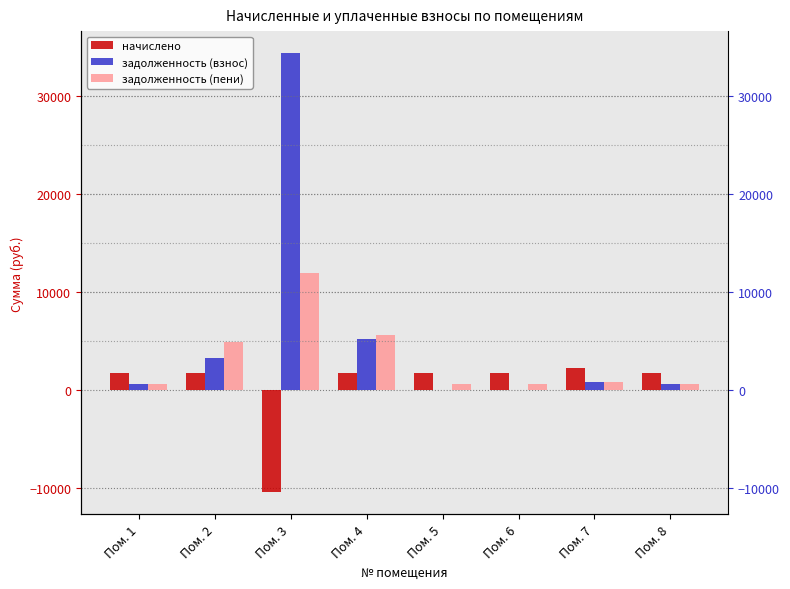

At Пом. 1, list the series in order from smallest to largest.

задолженность (пени), задолженность (взнос), начислено